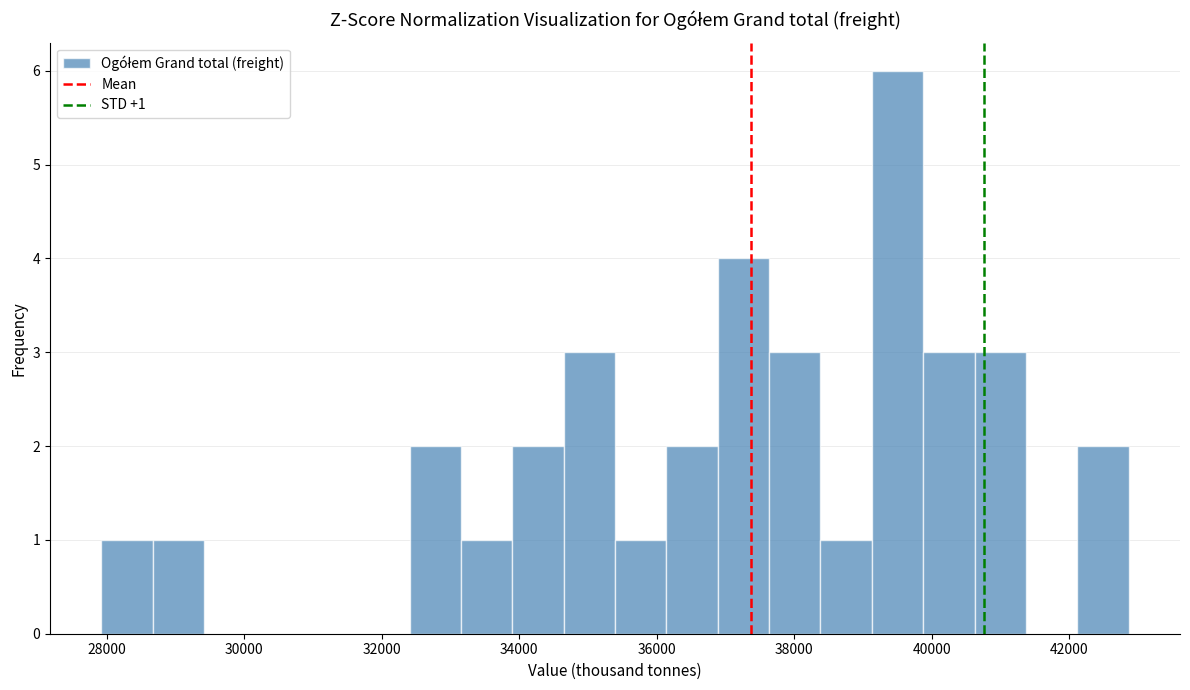

Around what value on the x-axis is the tallest bar? Give the approximate position of its centre, as read against the axis.

39400